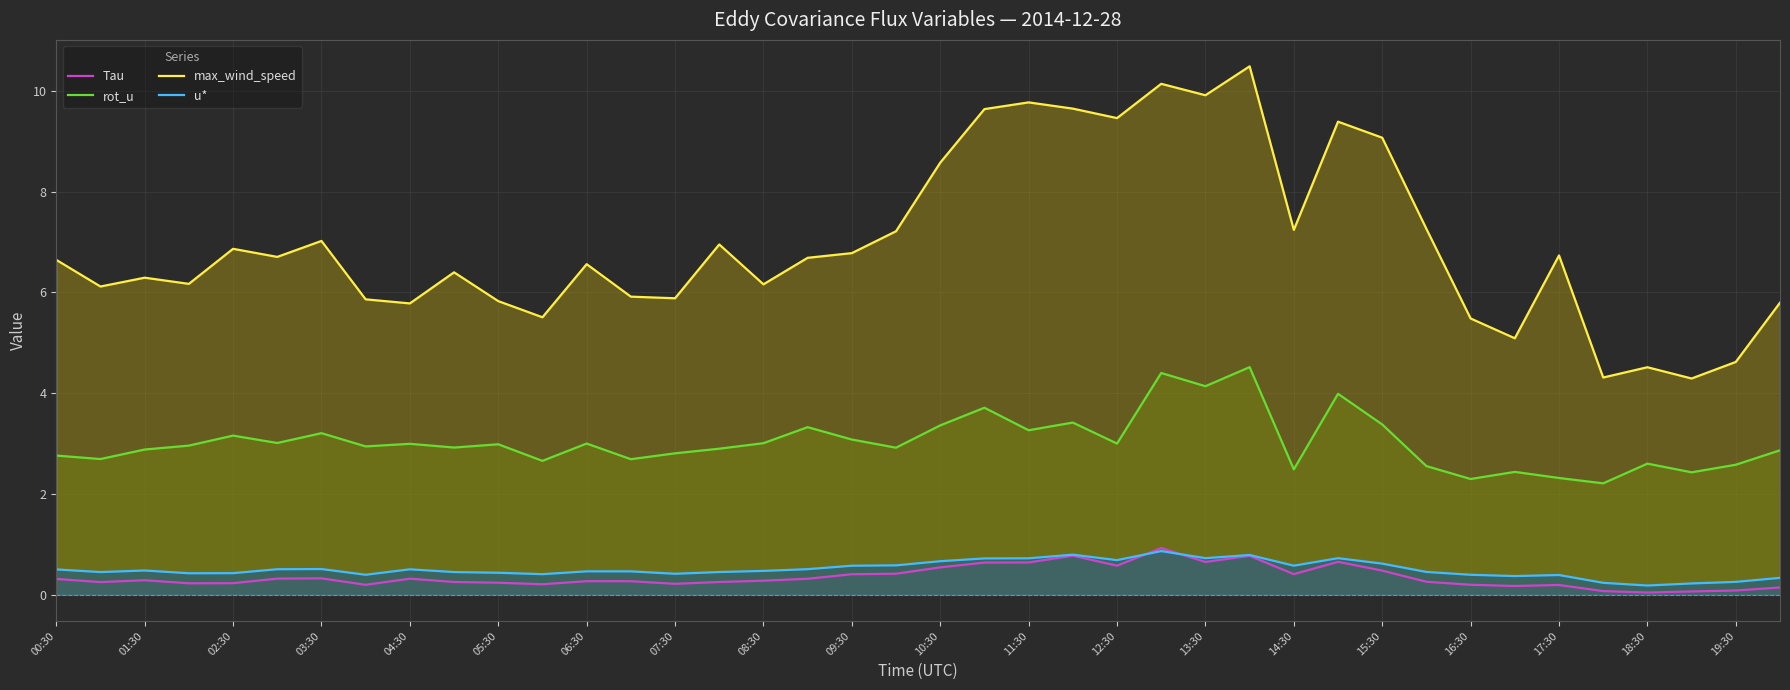

The u* series shows 0.5 at 08:30. True or false?

True